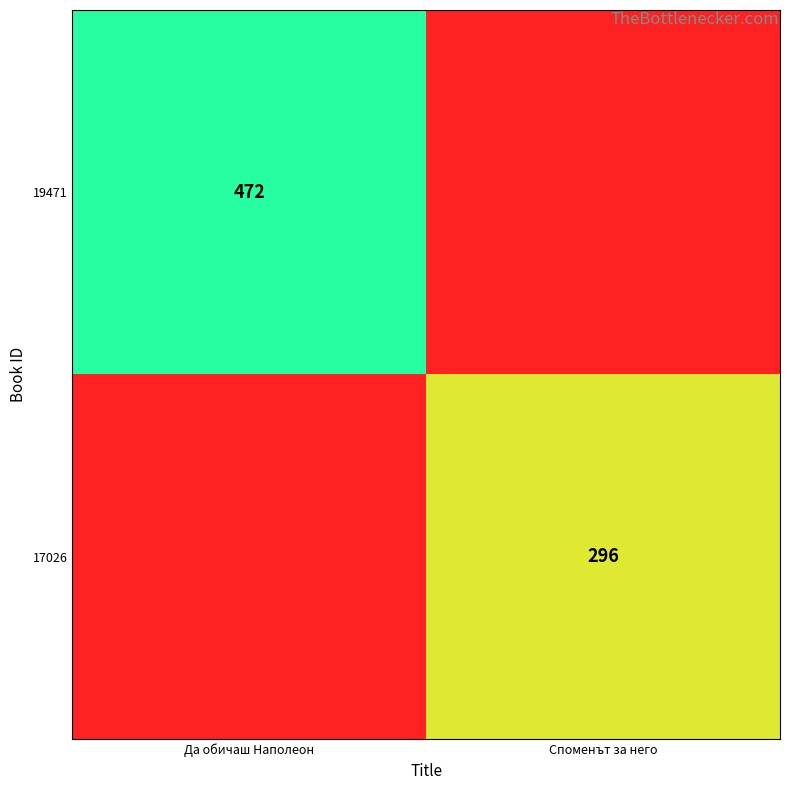

Which label corresponds to the smallest value in the chart?

Споменът за него